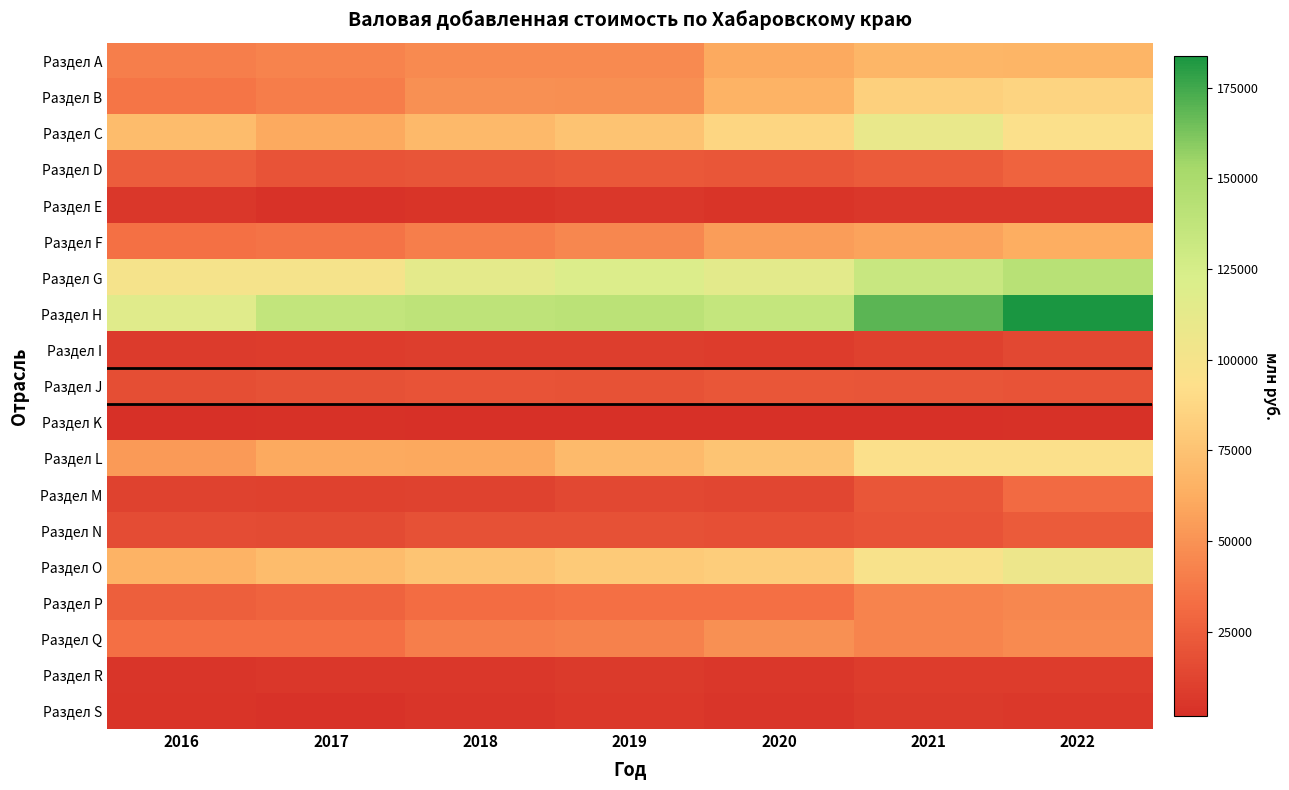

Reading left to right, transcribe all the data shown in this chart.

Раздел A: 2016=40843.2	2017=42985.7	2018=45844.0	2019=46351.7	2020=60952.4	2021=67413.6	2022=66993.5
Раздел B: 2016=36357.2	2017=40040.1	2018=49313.2	2019=48145.3	2020=65778.4	2021=83188.3	2022=85982.4
Раздел C: 2016=71192.6	2017=61103.5	2018=69399.9	2019=75536.4	2020=86786.6	2021=109575.1	2022=94902.8
Раздел D: 2016=24726.7	2017=19841.9	2018=20533.5	2019=21952.3	2020=21311.2	2021=23757.7	2022=27896.8
Раздел E: 2016=5430.7	2017=3839.4	2018=4526.7	2019=5672.3	2020=4108.0	2021=5341.0	2022=5454.2
Раздел F: 2016=34405.7	2017=35856.5	2018=40267.1	2019=45090.2	2020=54852.6	2021=57824.6	2022=62671.1
Раздел G: 2016=99438.5	2017=99485.3	2018=113517.3	2019=120001.9	2020=114748.6	2021=132734.0	2022=141967.6
Раздел H: 2016=116920.5	2017=136518.9	2018=138477.0	2019=140633.6	2020=134792.2	2021=169246.6	2022=183822.1
Раздел I: 2016=8097.7	2017=8524.6	2018=9031.6	2019=9438.6	2020=8259.5	2021=10839.2	2022=14048.9
Раздел J: 2016=17120.8	2017=18314.1	2018=19622.4	2019=19295.2	2020=20945.2	2021=20413.8	2022=19679.7
Раздел K: 2016=2041.2	2017=2480.7	2018=2052.6	2019=1733.8	2020=1807.7	2021=2178.0	2022=2943.8
Раздел L: 2016=53506.4	2017=60921.6	2018=60111.4	2019=70229.2	2020=76109.7	2021=94812.2	2022=94759.2
Раздел M: 2016=11640.6	2017=10761.8	2018=11212.1	2019=13974.2	2020=13371.2	2021=21441.3	2022=31040.7
Раздел N: 2016=16570.0	2017=15605.1	2018=18142.9	2019=18772.5	2020=17925.5	2021=19870.0	2022=23265.6
Раздел О: 2016=65985.8	2017=71049.0	2018=76410.7	2019=79513.3	2020=81899.1	2021=97638.8	2022=106689.4
Раздел P: 2016=25867.0	2017=27868.5	2018=32302.5	2019=33669.2	2020=33392.9	2021=42598.4	2022=44829.3
Раздел Q: 2016=33562.3	2017=33441.1	2018=40225.2	2019=42114.7	2020=49039.3	2021=43538.0	2022=46053.8
Раздел R: 2016=4631.6	2017=5508.6	2018=5786.5	2019=6983.8	2020=5652.2	2021=8180.2	2022=8639.9
Раздел S: 2016=4321.9	2017=3804.6	2018=4812.6	2019=6107.4	2020=5172.5	2021=7204.3	2022=6240.7